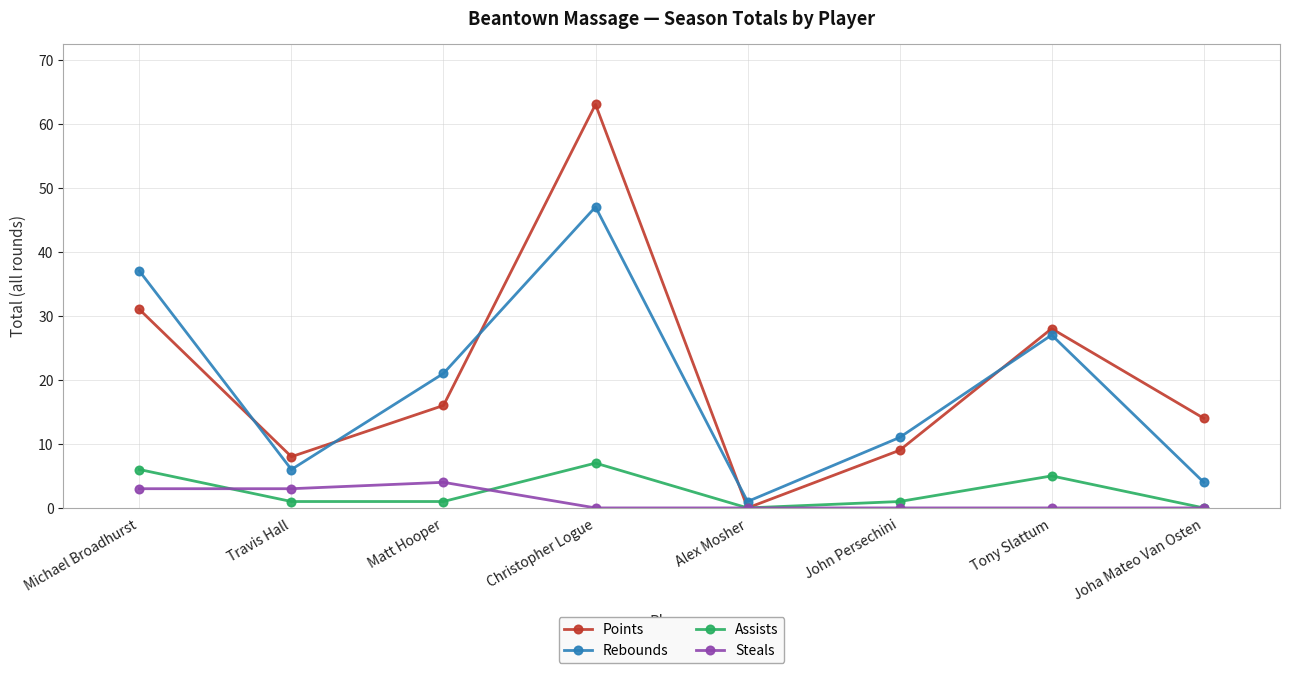

Between Matt Hooper and John Persechini, which series saw the biggest shift?

Rebounds